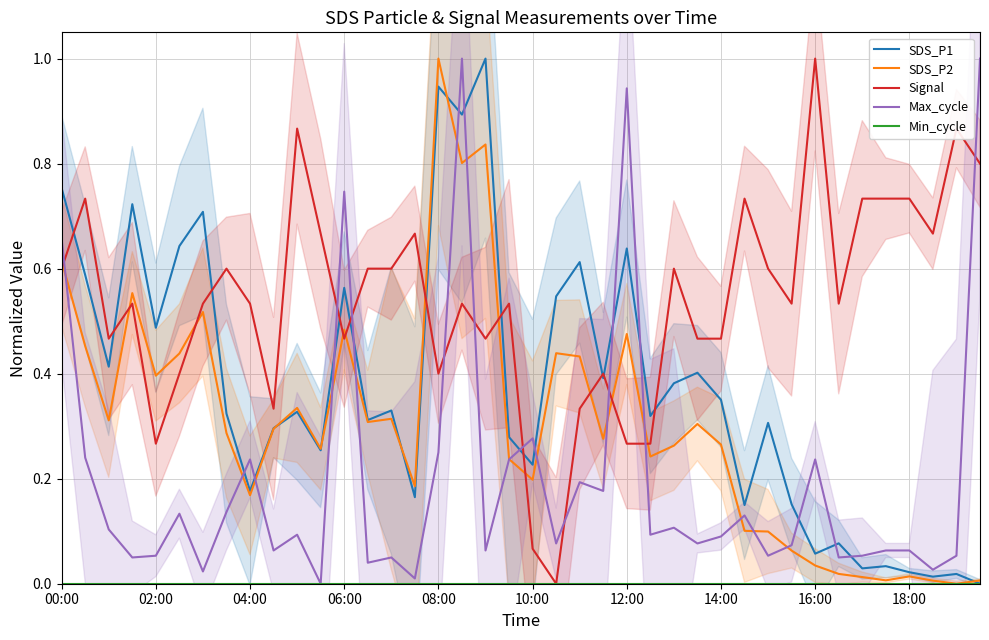

True or false: Signal has a value of 0.5 at 02:00.

False